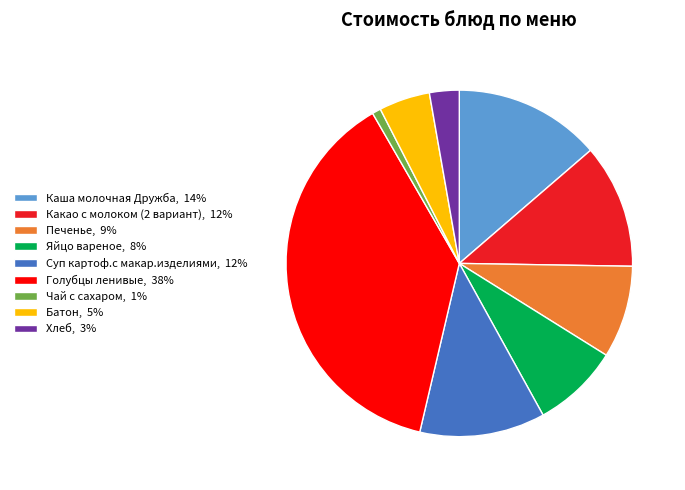

The Батон, 5% slice represents 5% of the pie. True or false?

True